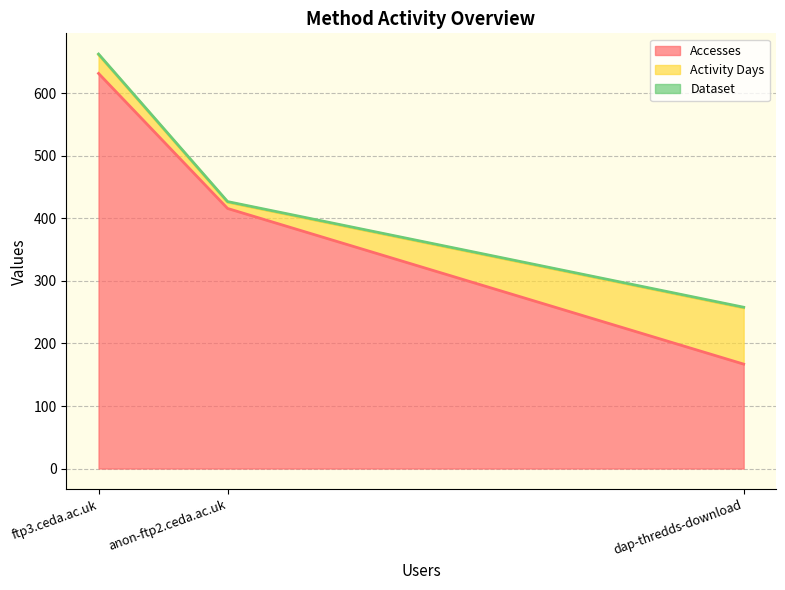

What is the highest value of the Dataset series?

1